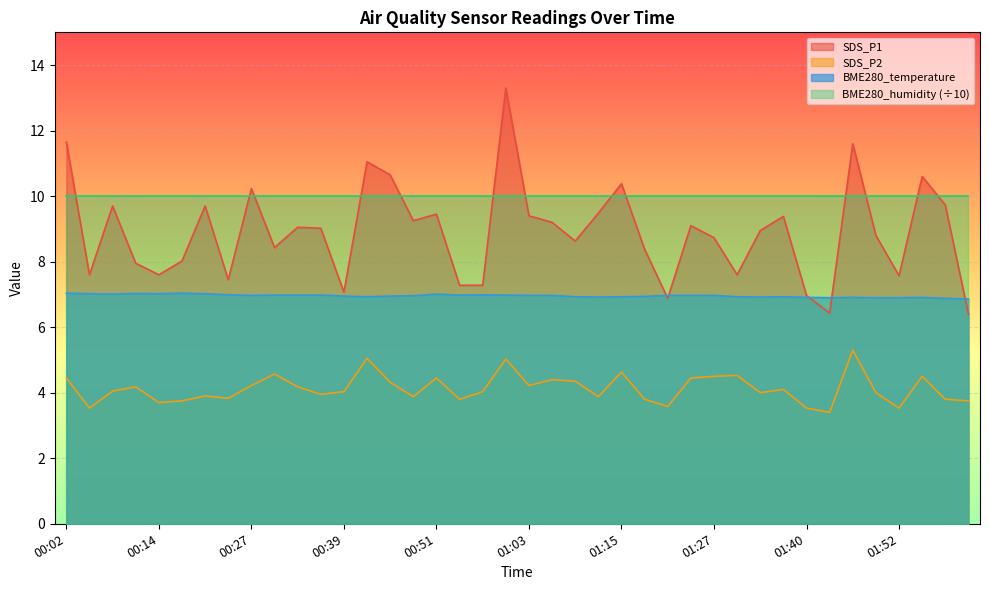

What is the smallest value displayed?

3.4